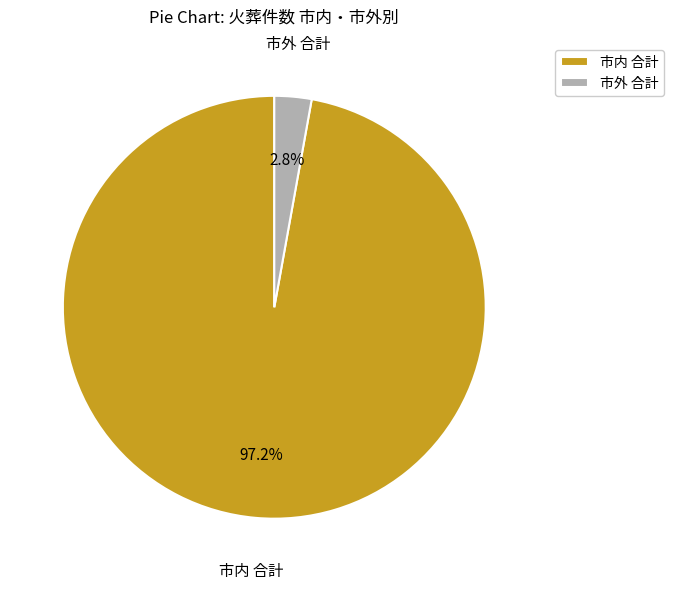

Which category has the smallest portion of the pie?

市外 合計